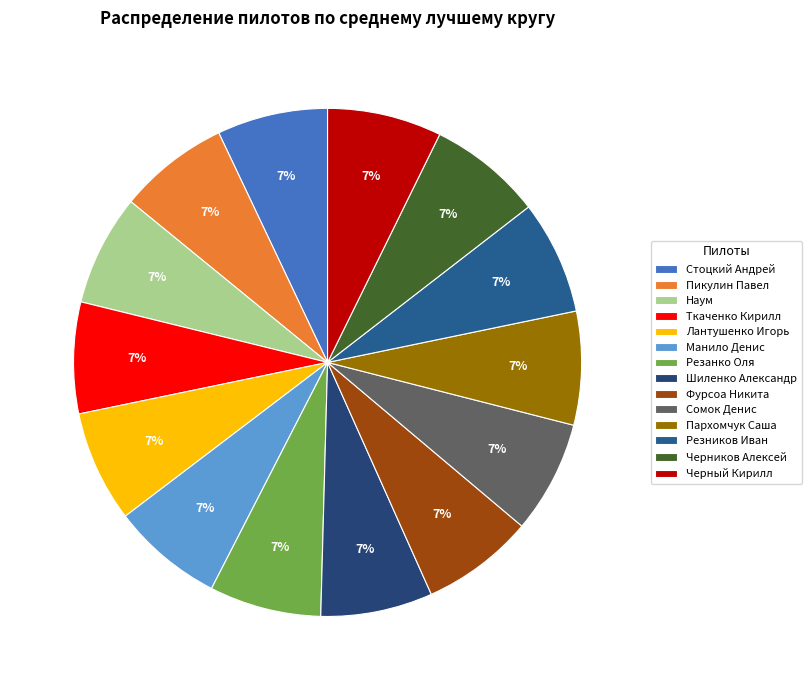

Does Сомок Денис account for over 50% of the chart?

No